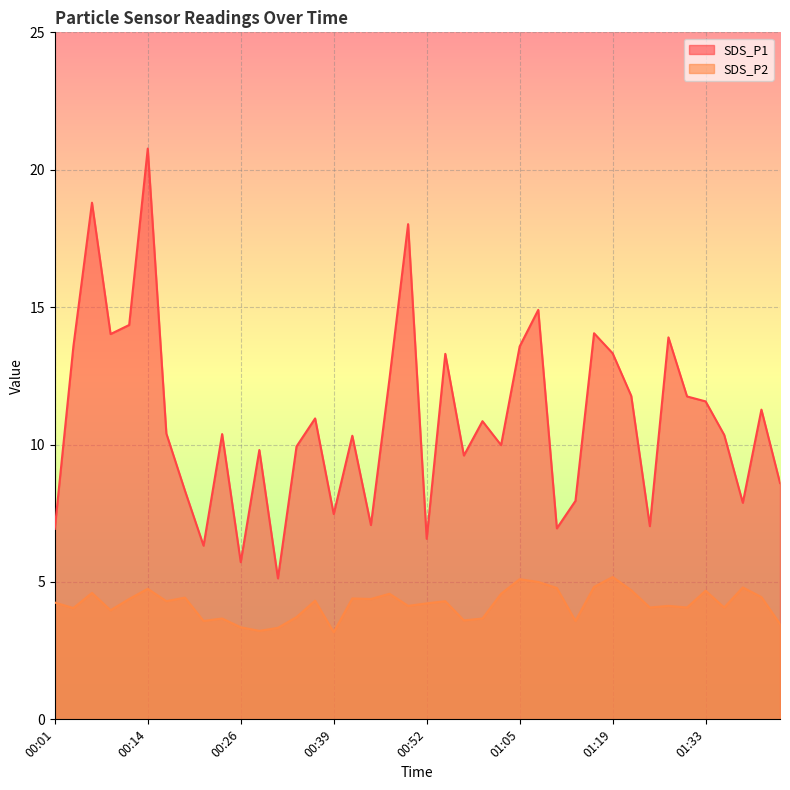

How many lines are shown in the chart?

2